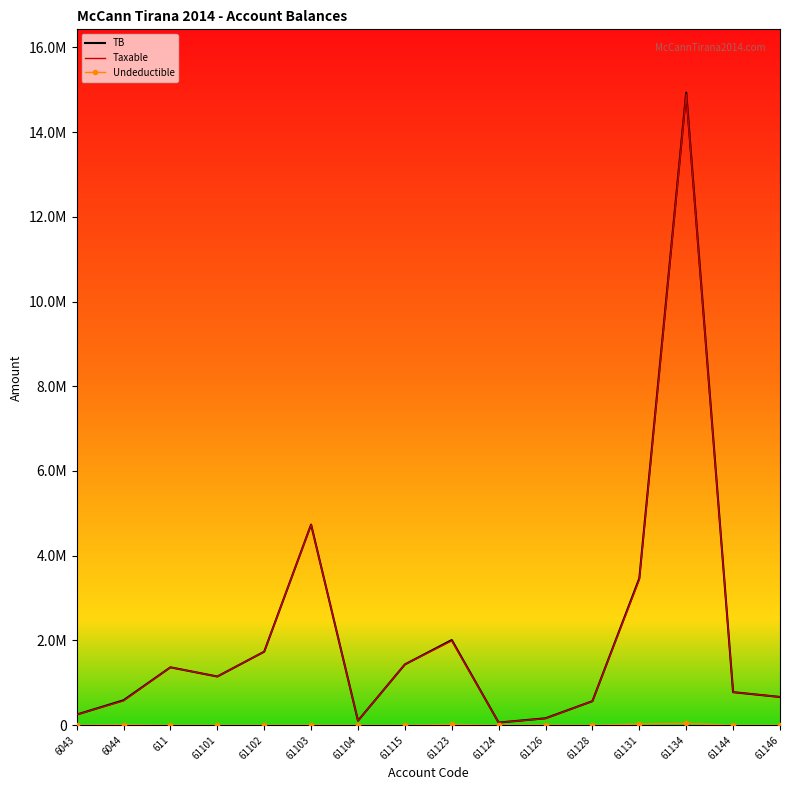

Count the number of data series in this chart.

3